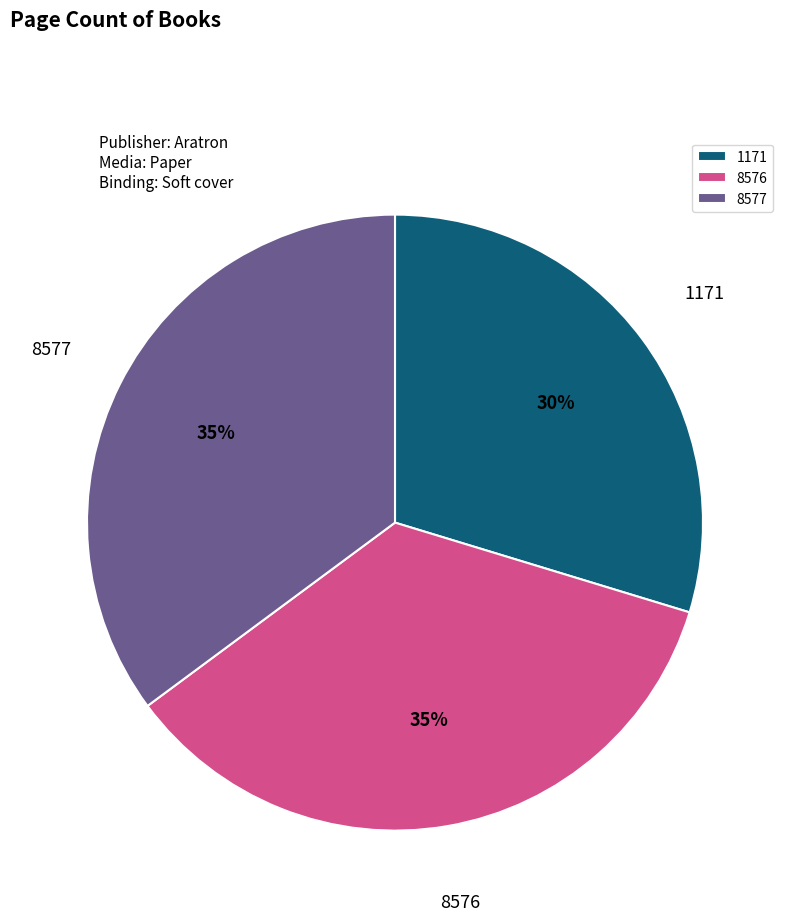

How many segments does this pie chart have?

3